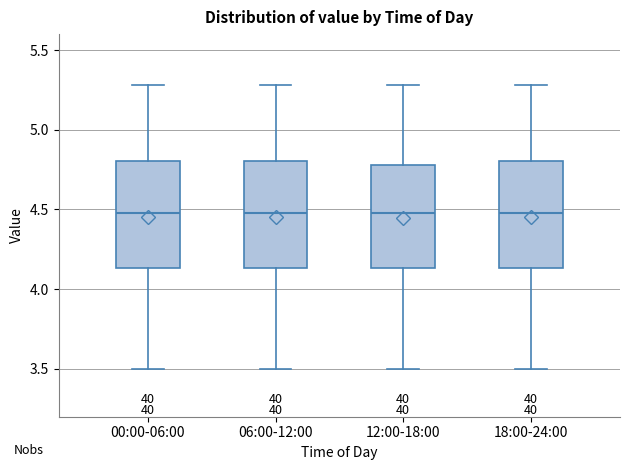

Where does the lower whisker of the box for 06:00-12:00 end on the y-axis? The values are not printed on the chart, so give them approximately, as read against the axis.

3.50